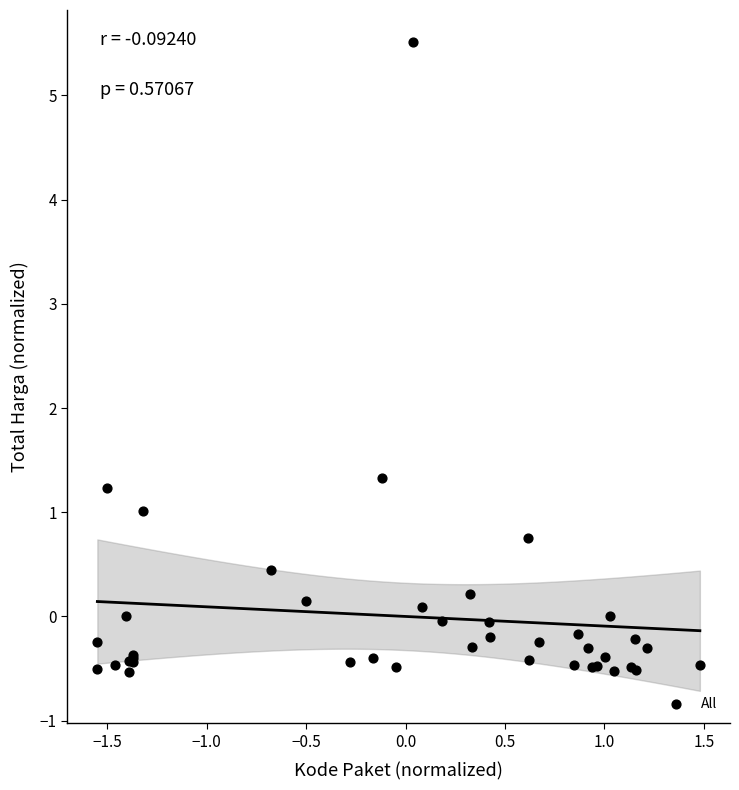

What Y value in the scatter plot is closest to 2?

1.3